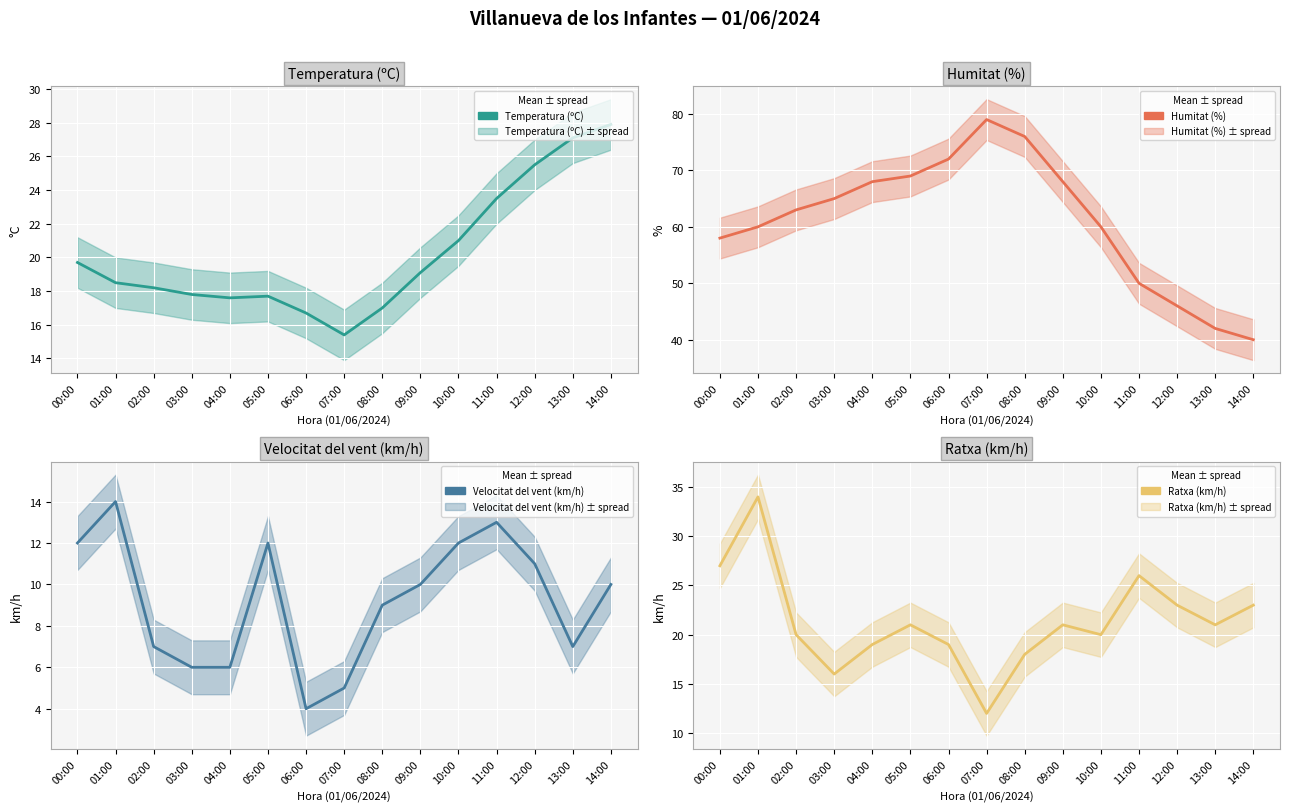

What position from the right is 08:00?

7